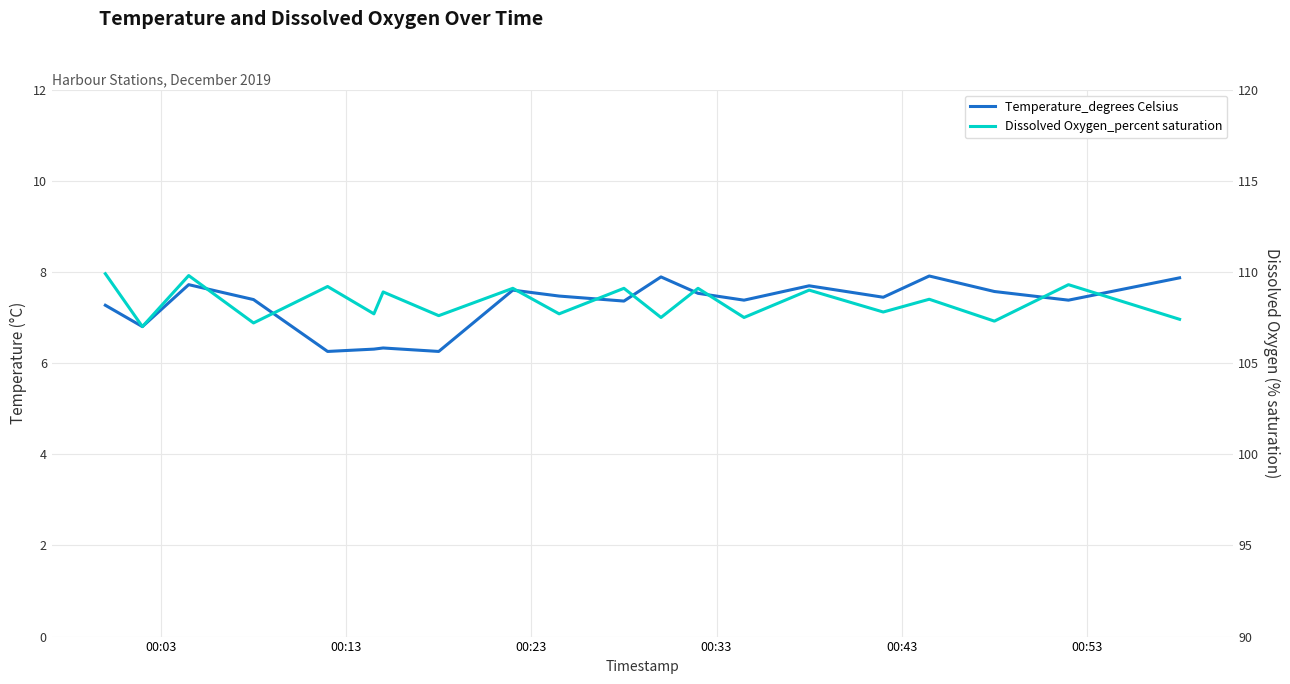

What is the difference between the maximum and minimum values in the Temperature_degrees Celsius series?

1.7